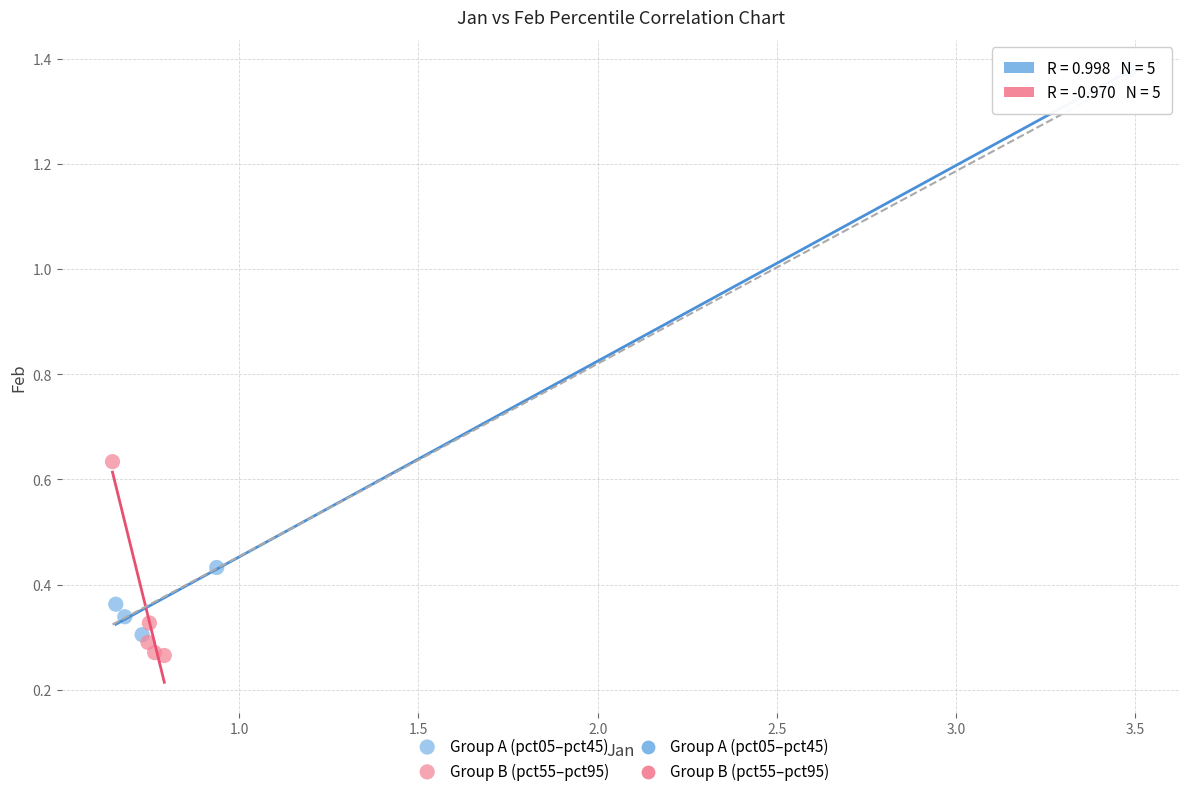

Which series reaches the maximum Y coordinate?

Group A (pct05–pct45)